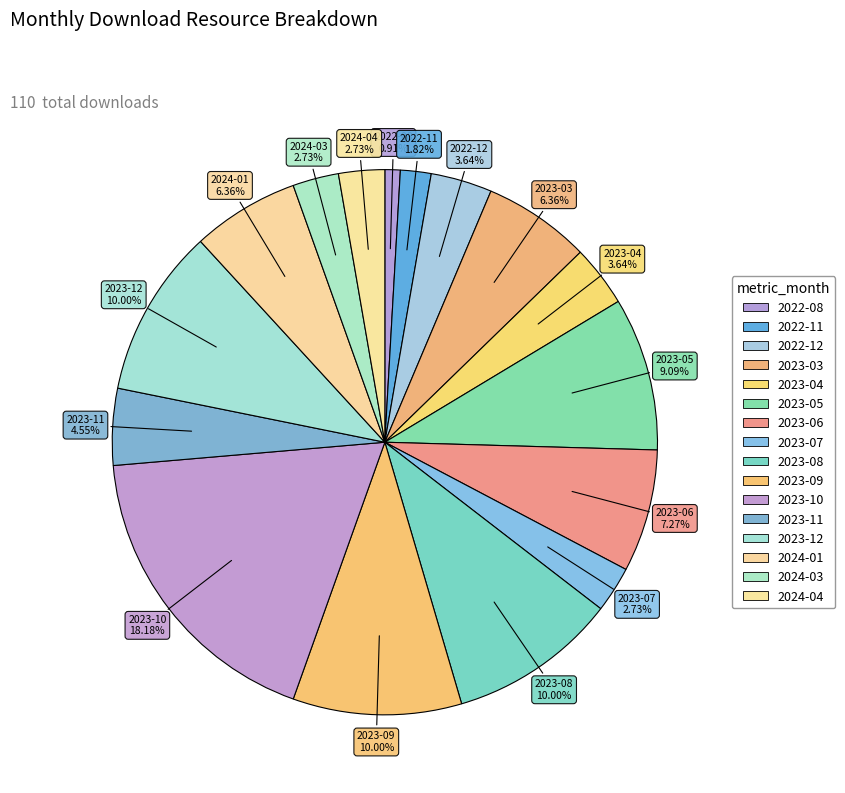

To the nearest percent, what is the difference between the 2023-11 and 2022-12 slice percentages?

1%